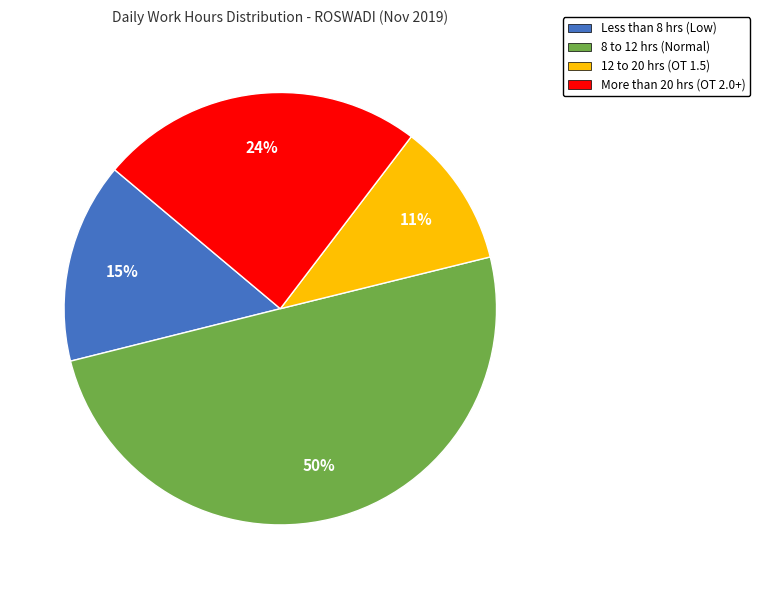

Is the sum of Less than 8 hrs (Low) and More than 20 hrs (OT 2.0+) greater than half?

No